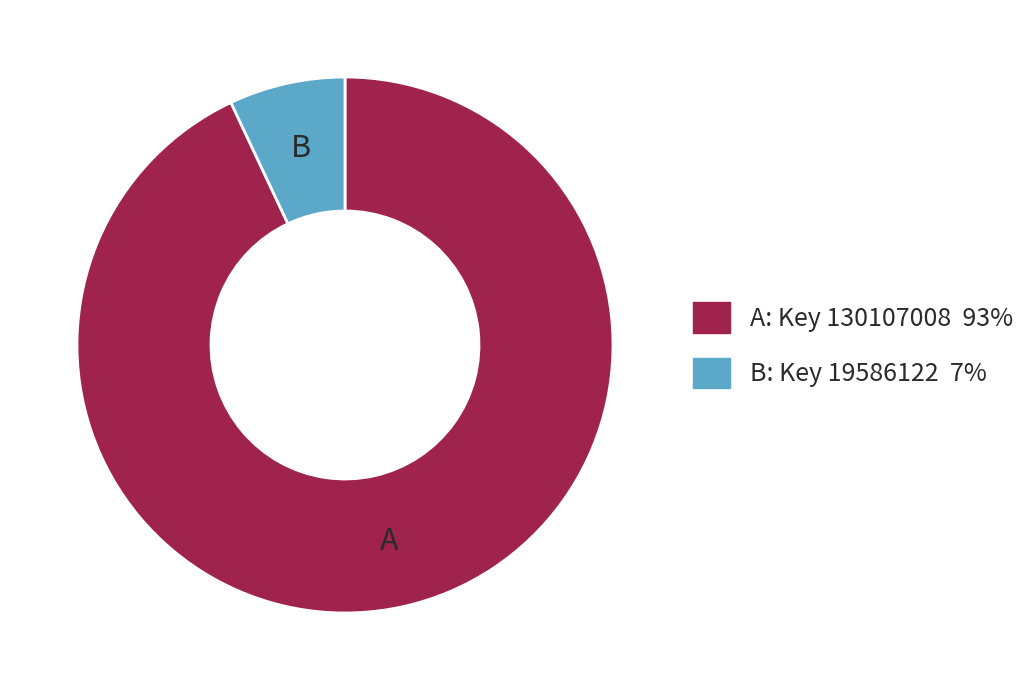

How many slices are in this pie chart?

2